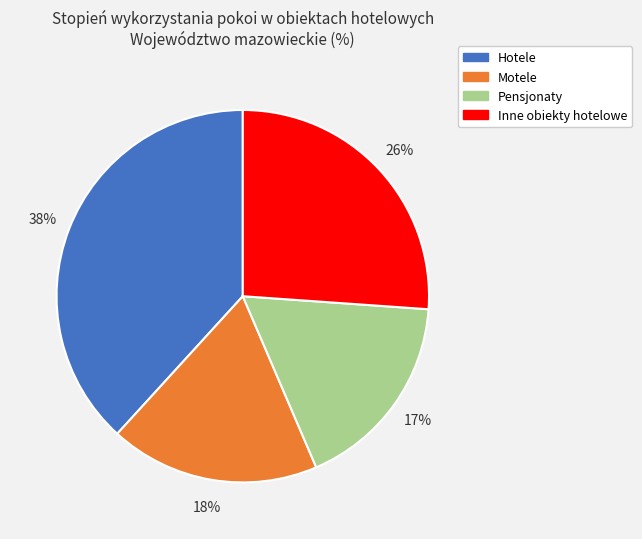

To the nearest percent, what is the average slice percentage?

25%